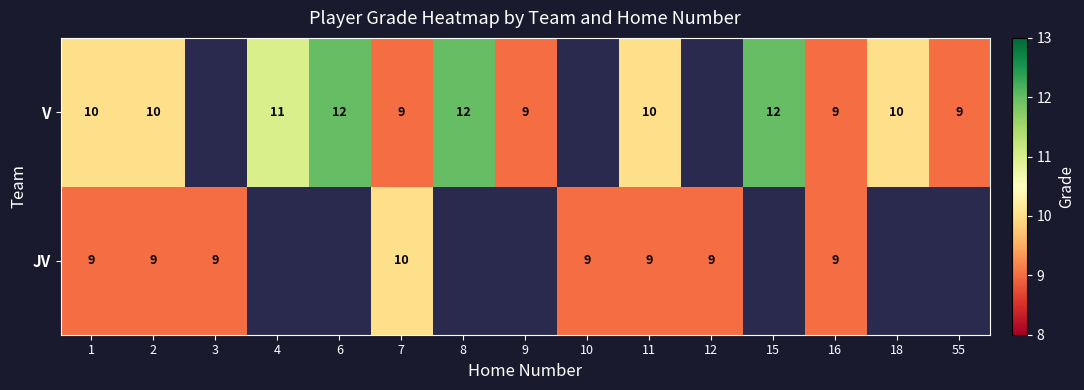

Is it true that V equals 10 at 1?

True